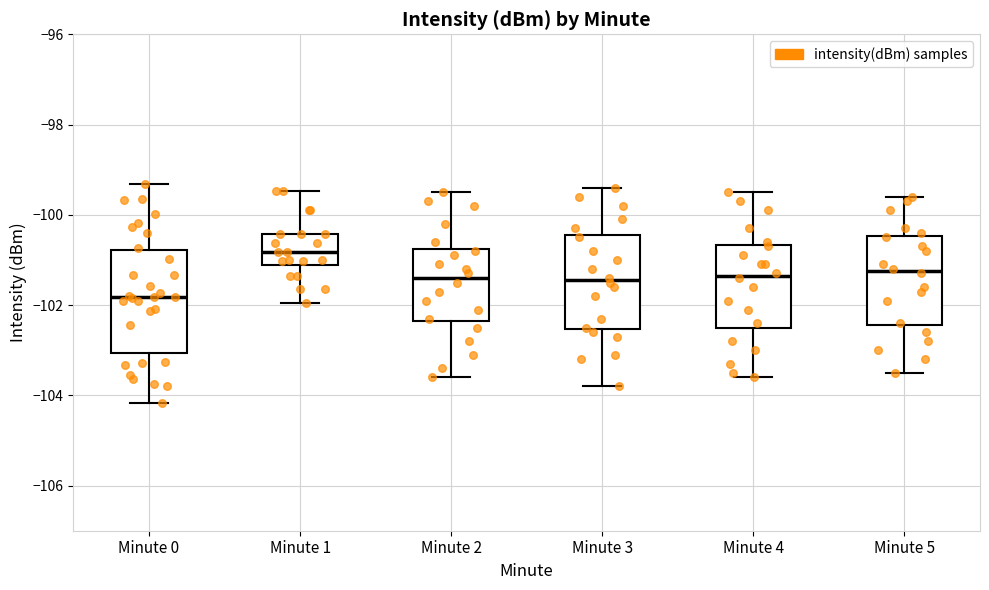

Which box's median line is the highest?

Minute 1